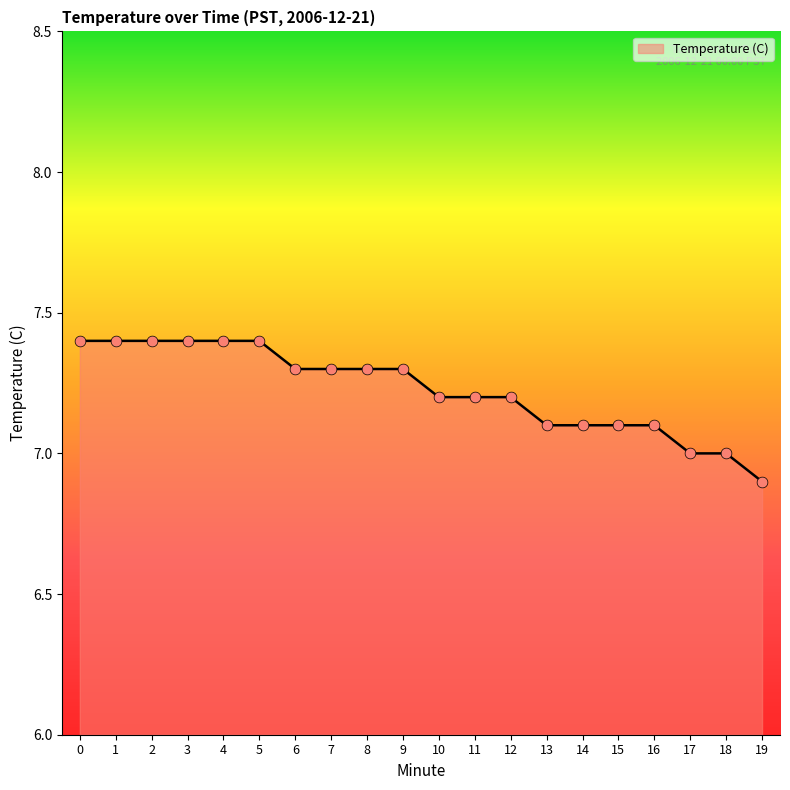

What is the change in value from 9 to 10?

-0.1